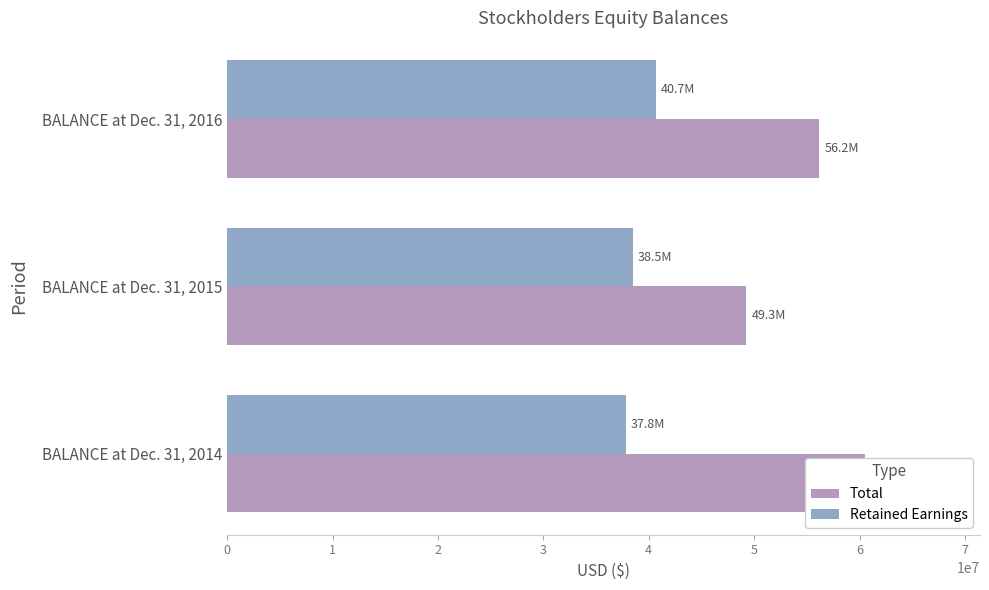

Rank the series by their average value, from highest to lowest.

Total, Retained Earnings